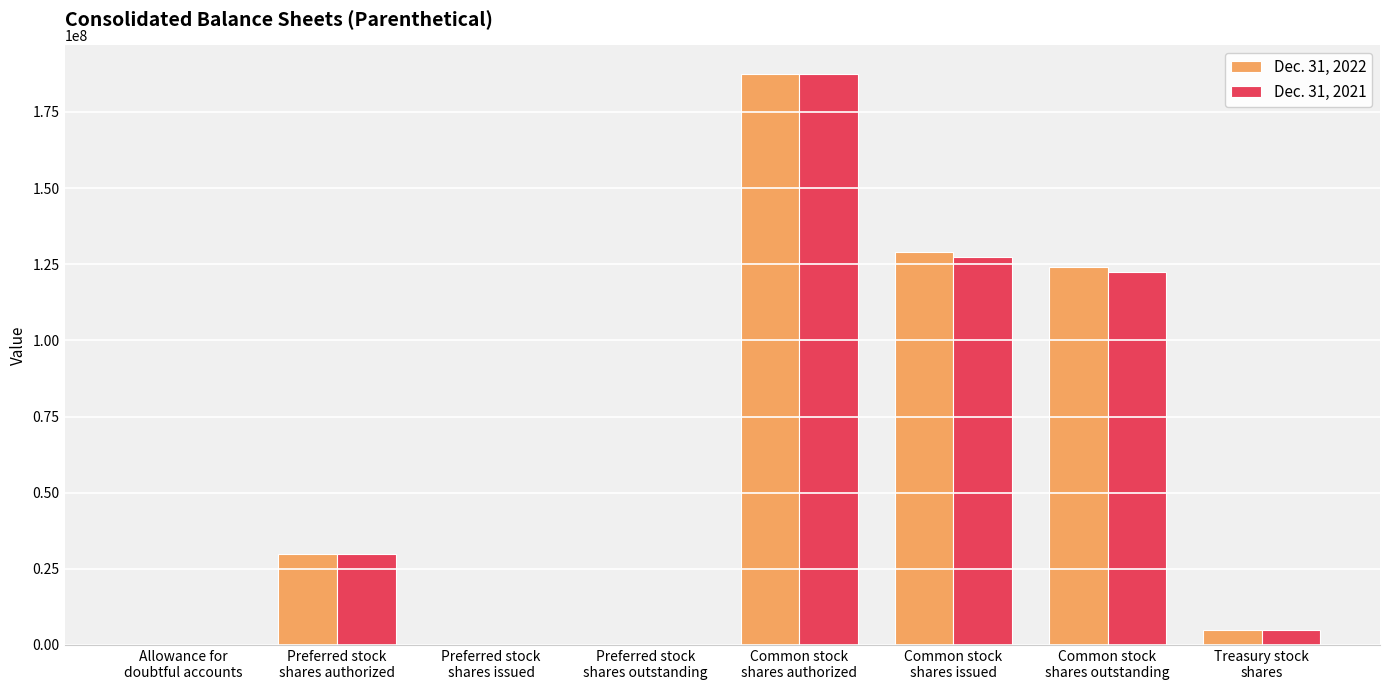

At which category is the sum across all series the highest?

Common stock
shares authorized